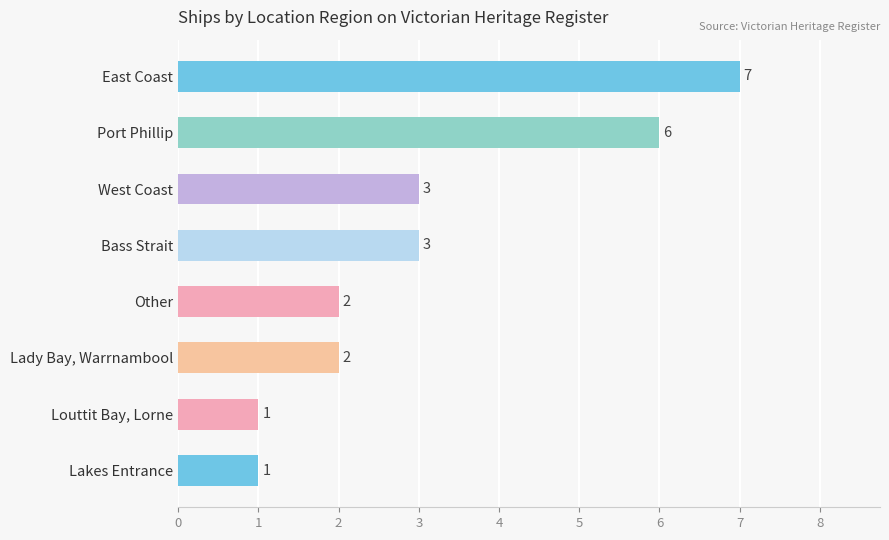

What is the greatest value displayed?

7